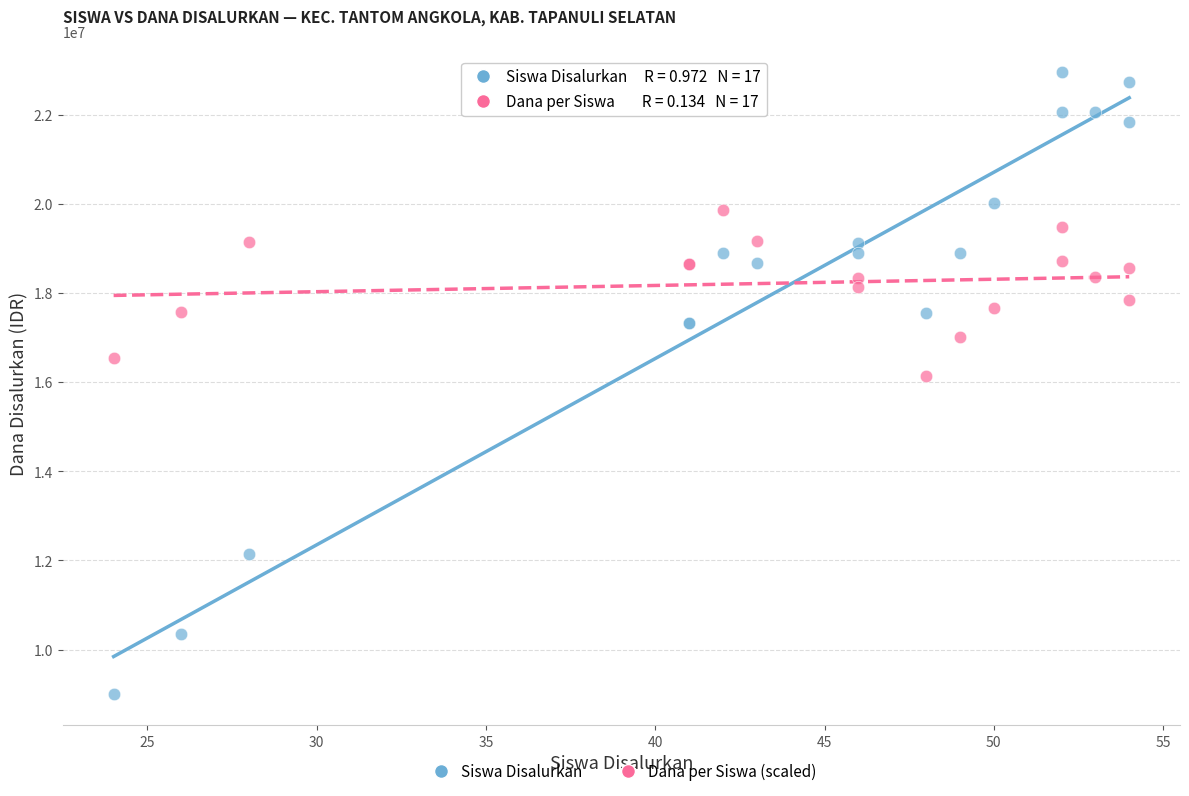

Which series reaches the maximum Y coordinate?

Siswa Disalurkan